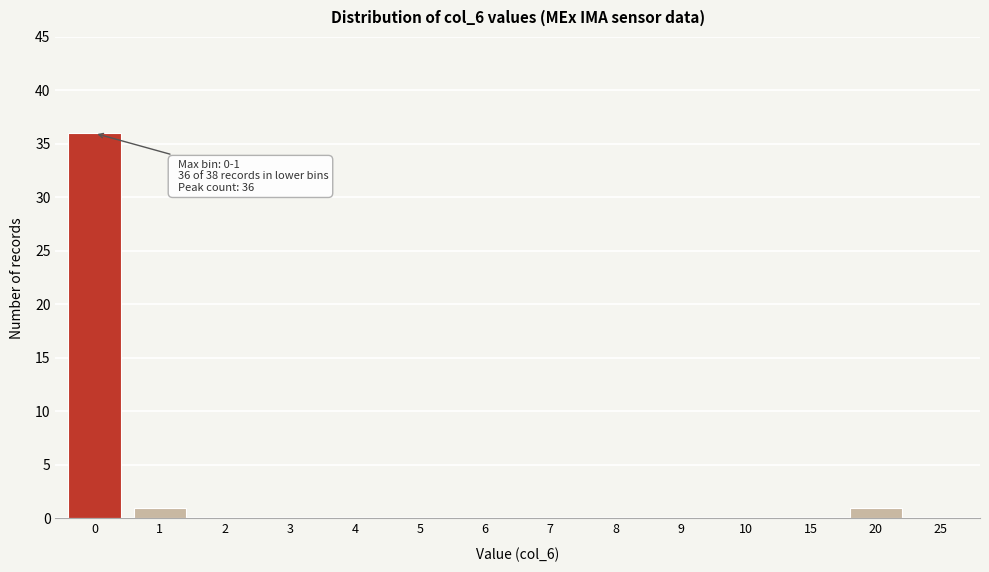

Reading right to left, what are all the values shown in this chart?

25=0	20=1	15=0	10=0	9=0	8=0	7=0	6=0	5=0	4=0	3=0	2=0	1=1	0=36